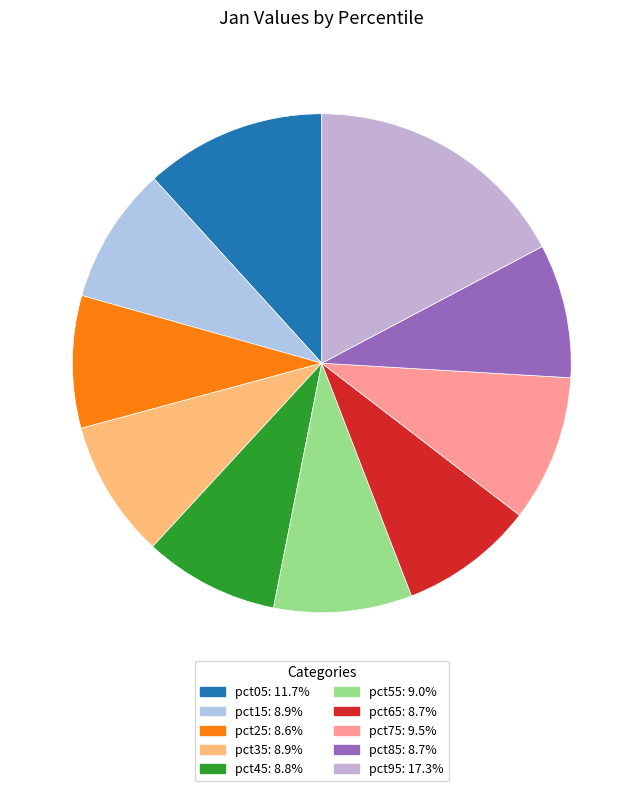

Which category has the smallest portion of the pie?

pct25